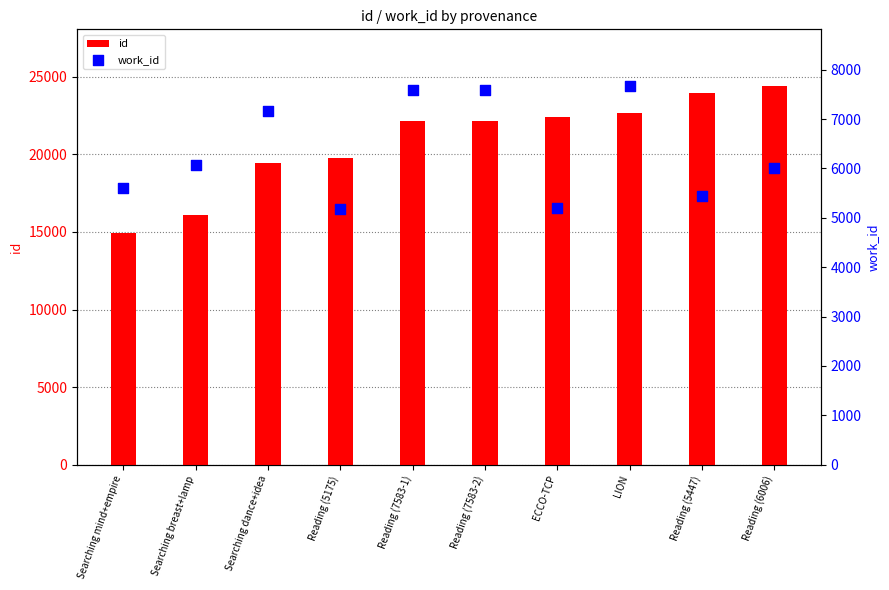

What are all the series names shown in the legend?

id, work_id